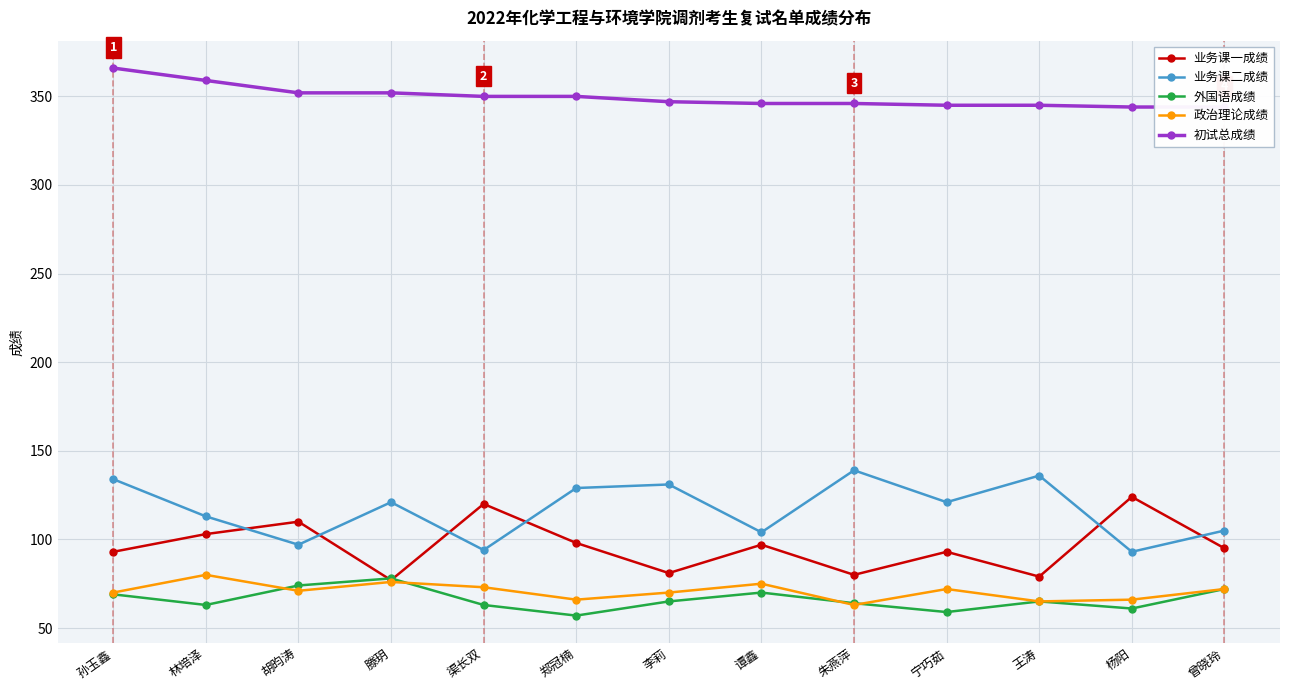

In 外国语成绩, how many points are lower than both neighbors (excluding endpoints)?

4